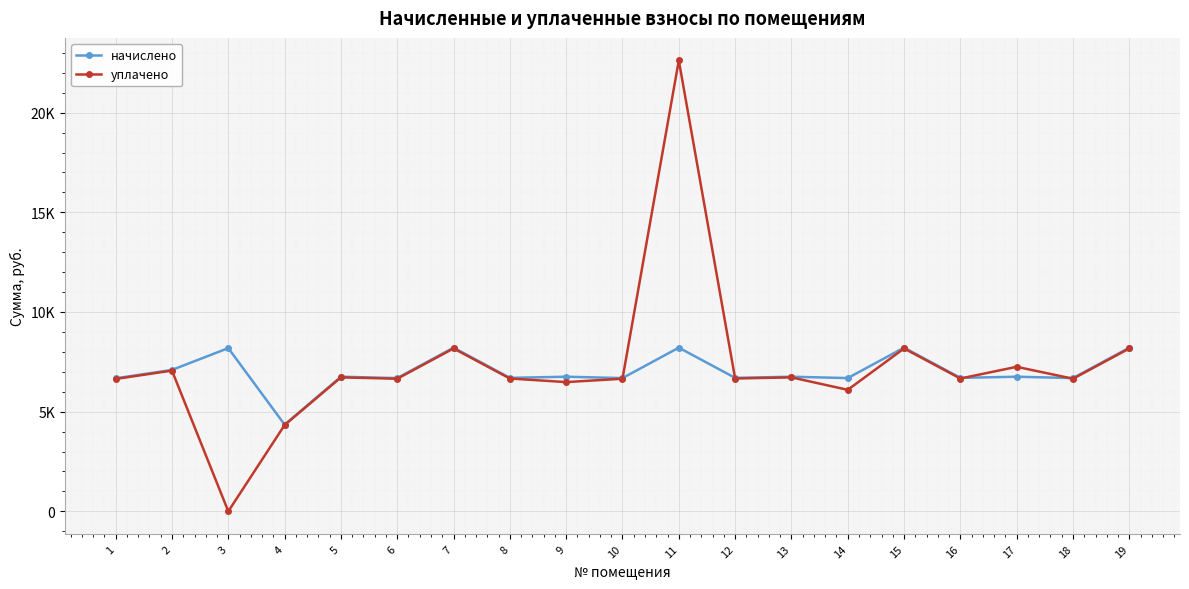

What are all the series names shown in the legend?

начислено, уплачено